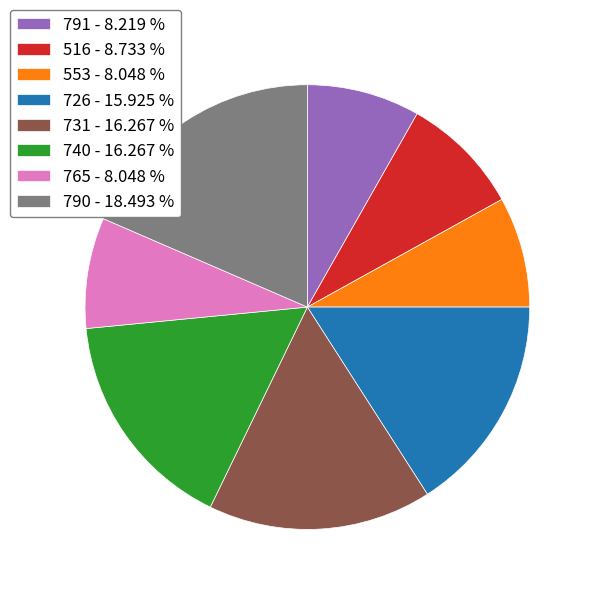

Which has a higher value, 791 or 516?

516